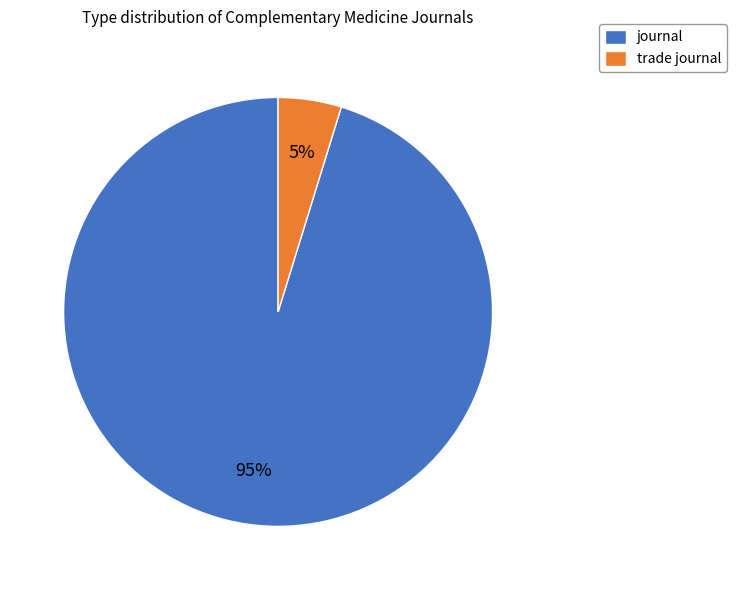

Does journal account for over 50% of the chart?

Yes